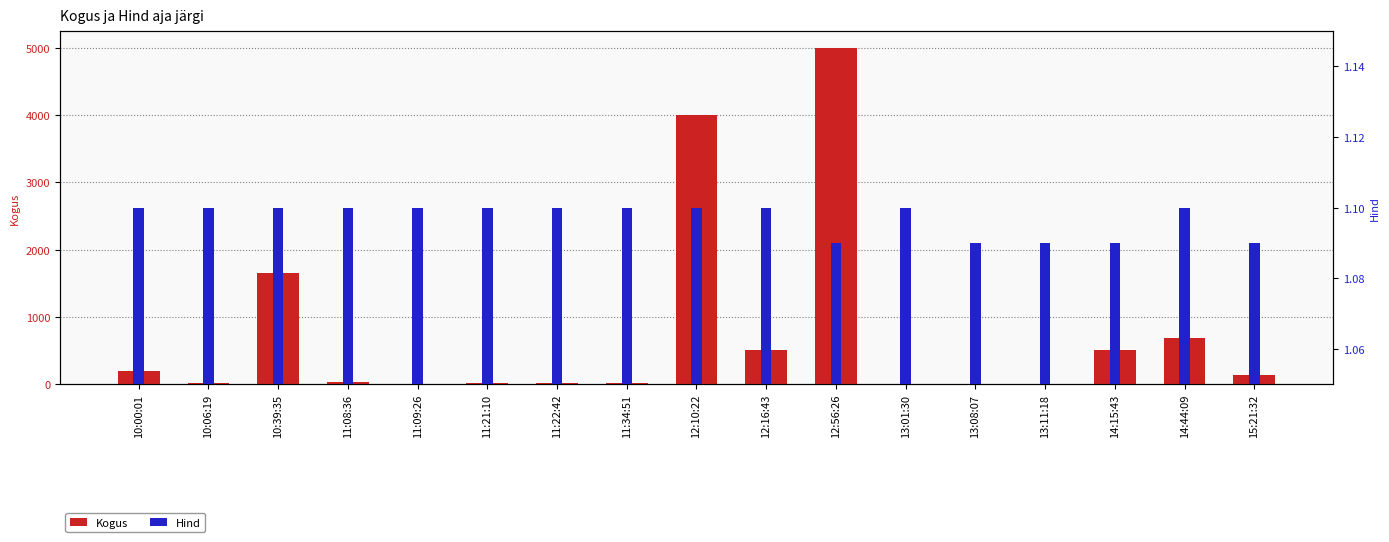

Which label corresponds to the largest value in the chart?

12:56:26